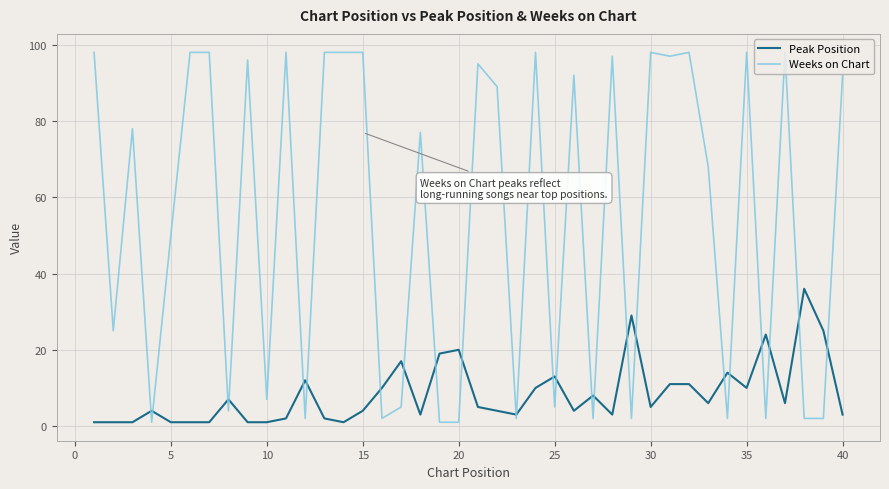

Which series has the largest total across all categories?

Weeks on Chart